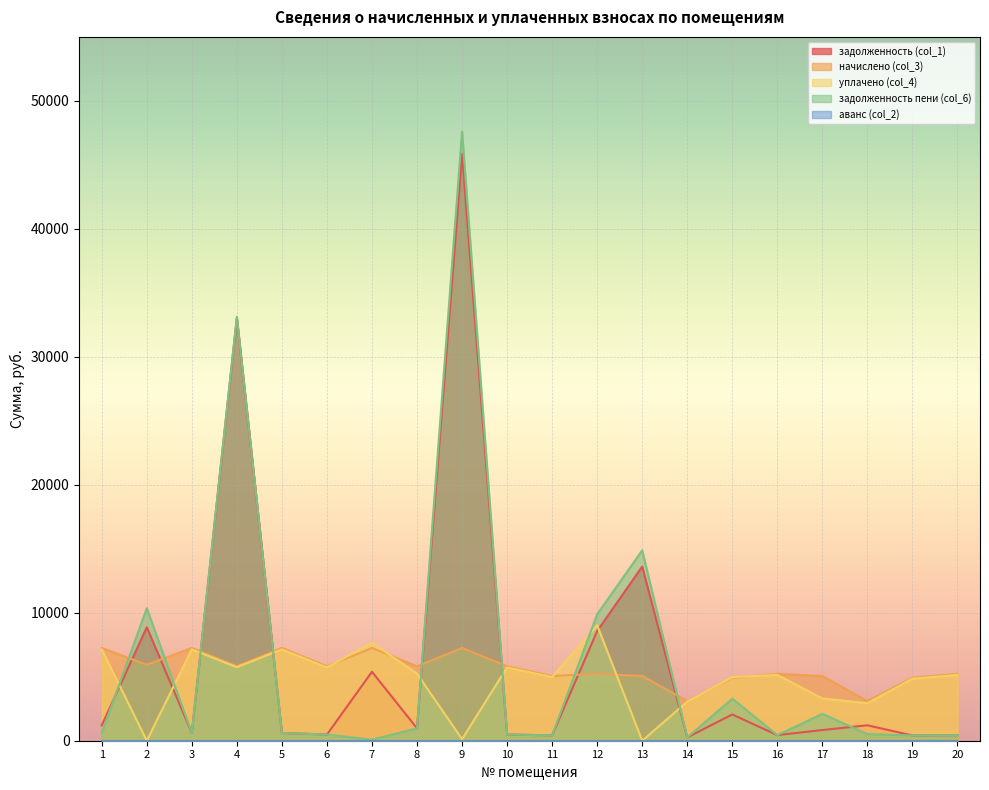

At which category is the sum across all series the highest?

9